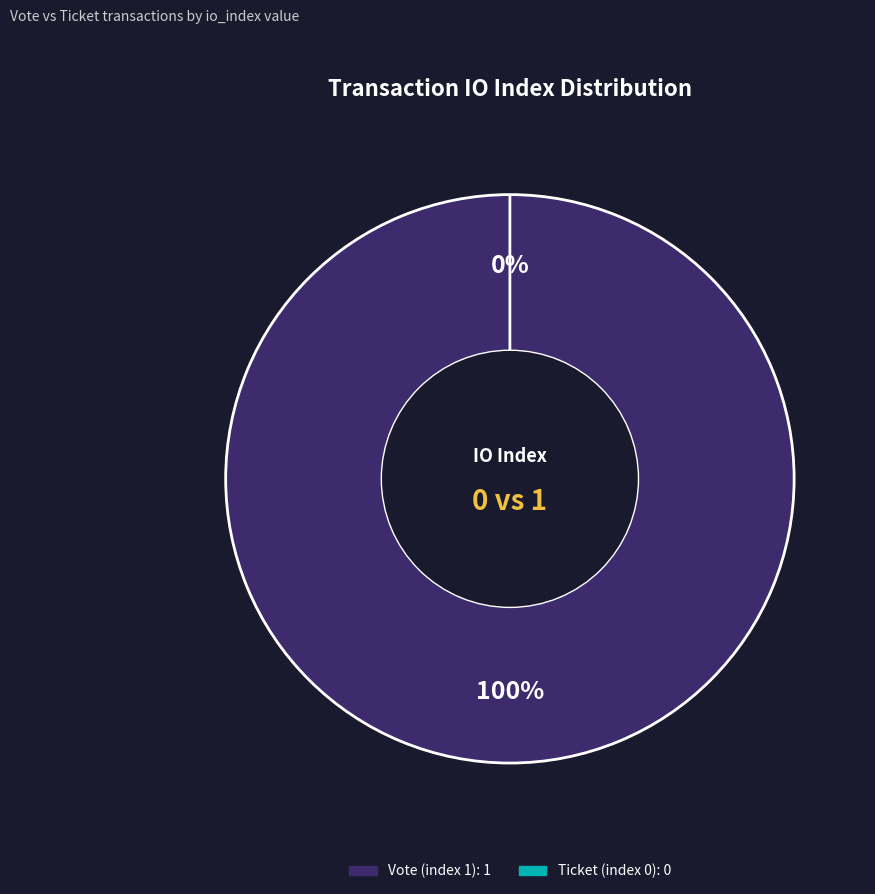

What is the largest slice in the pie chart?

Vote (index 1)